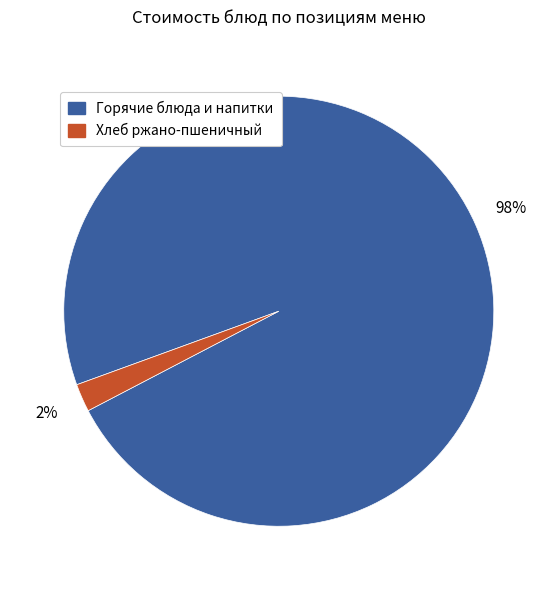

Count the number of slices in the pie.

2